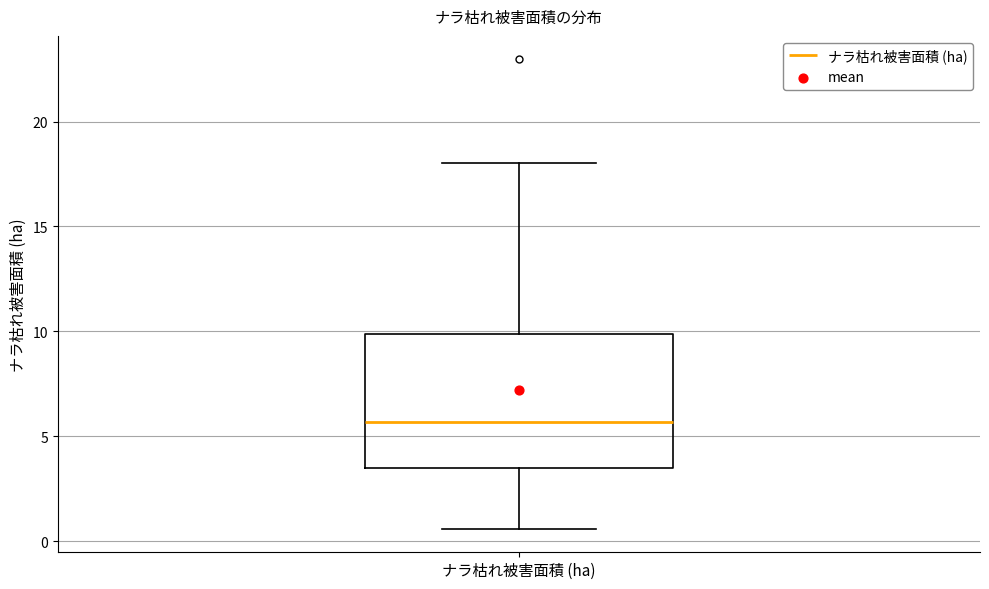

Transcribe this box plot: give where the median line is, the range the box spans, and where the two whiskers end, as read against the y-axis. The values are not printed on the chart, so give them approximately, as read against the axis.

median 5.5, box 3.5 to 10.0, whiskers 0.5 to 18.0